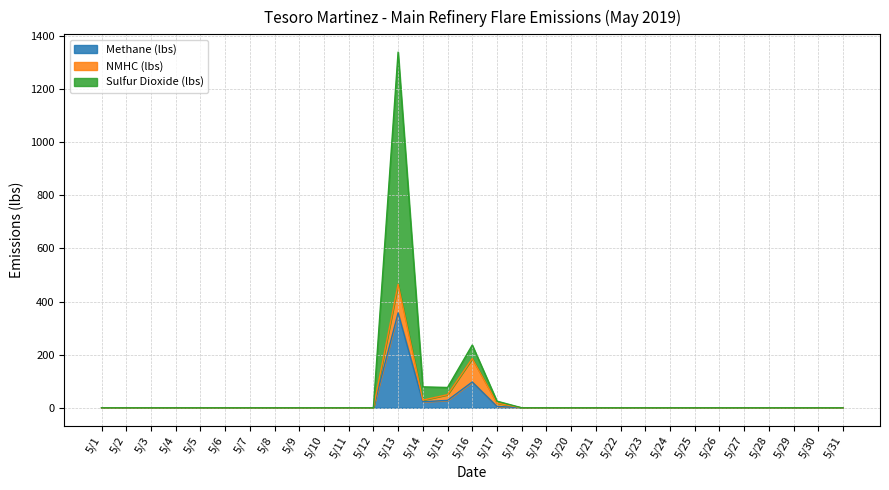

True or false: Sulfur Dioxide (lbs) and Methane (lbs) intersect in this chart.

False